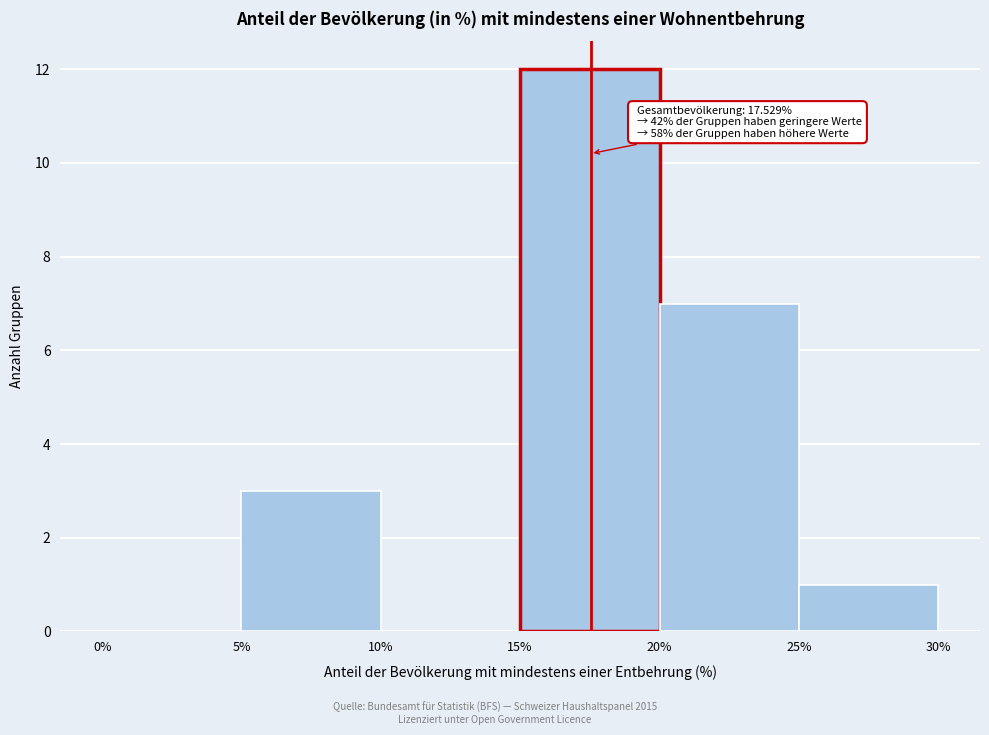

Over which range of the x-axis is the bar tallest?

15% to 20%